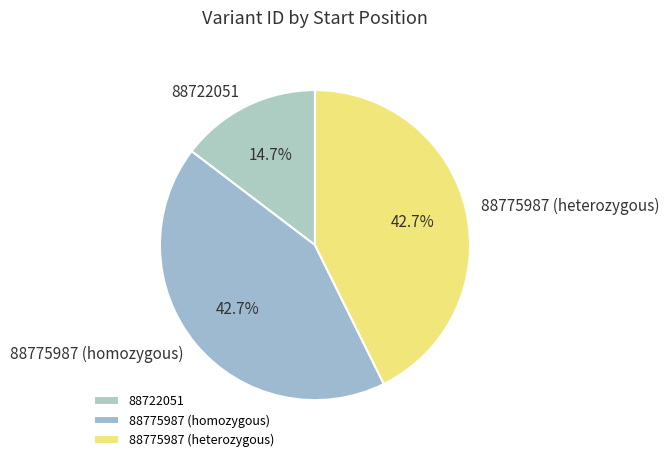

How many slices are in this pie chart?

3